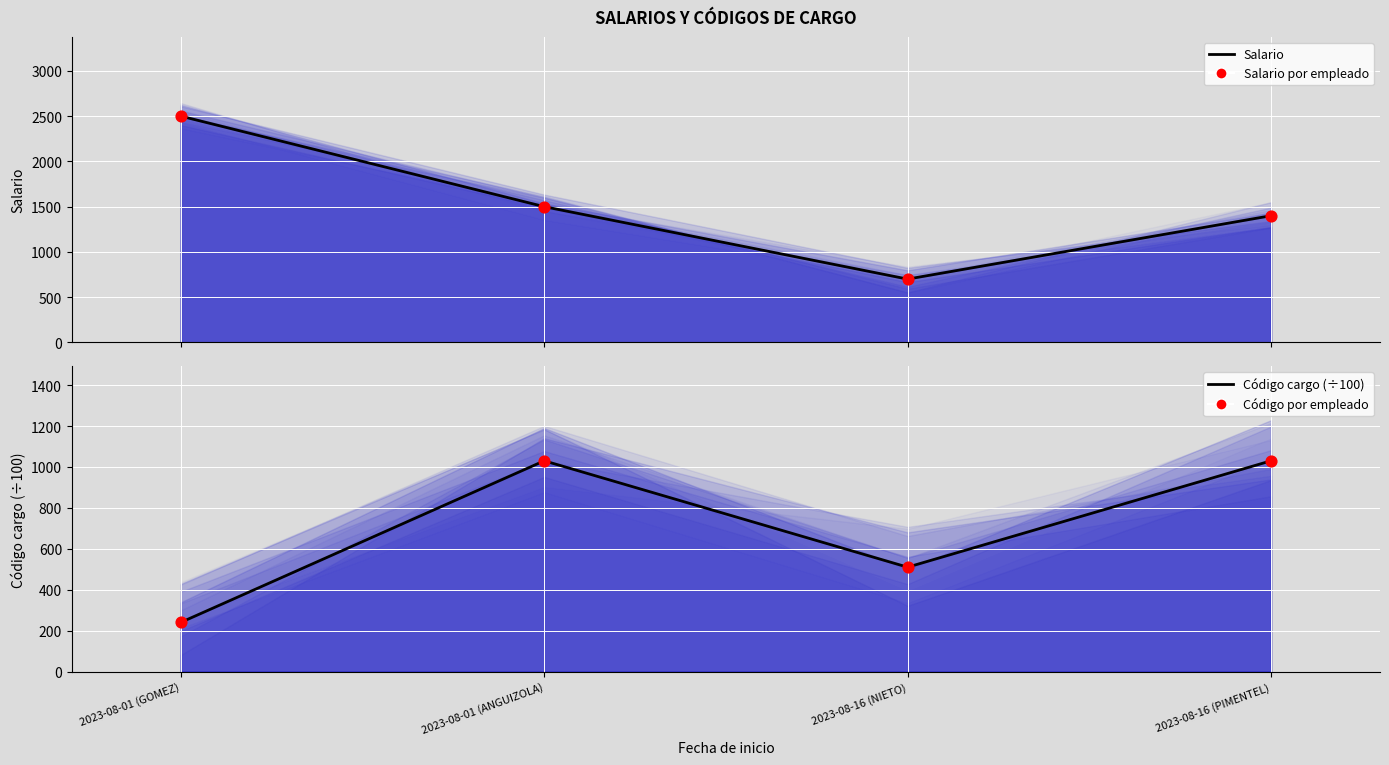

At how many categories does at least one series exceed 1389?

3